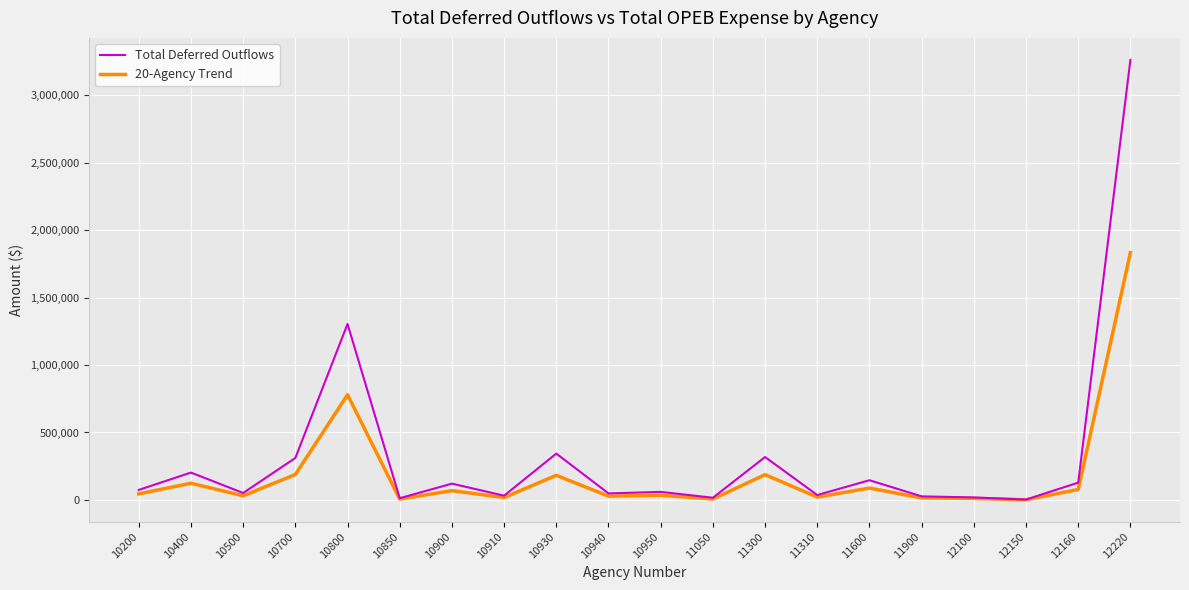

What is the greatest value displayed?

3261537